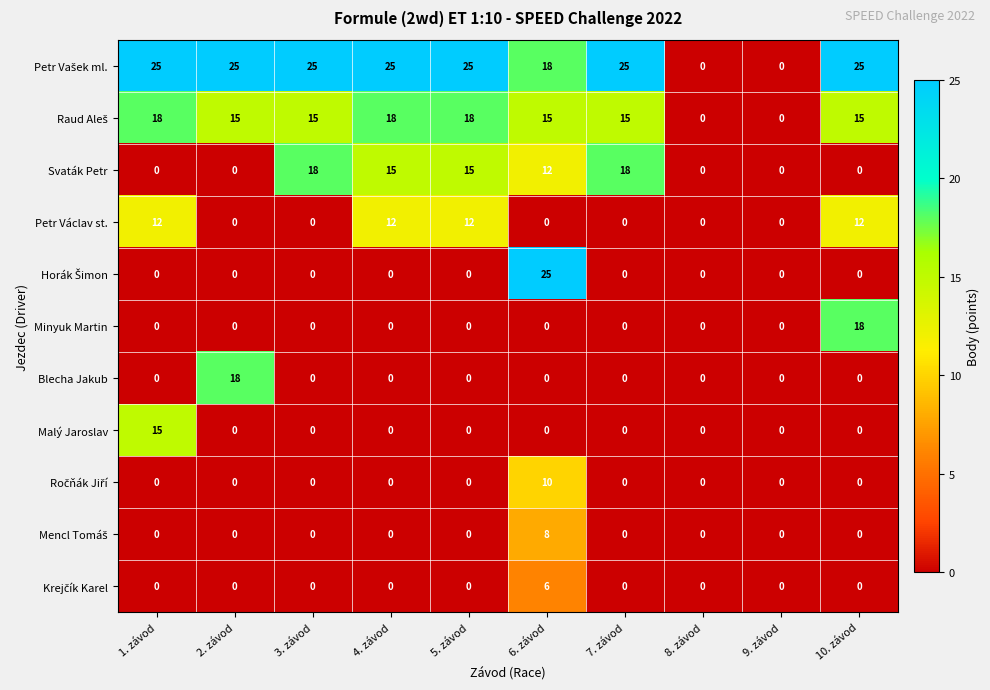

At which label does Svaták Petr first exceed 12?

3. závod